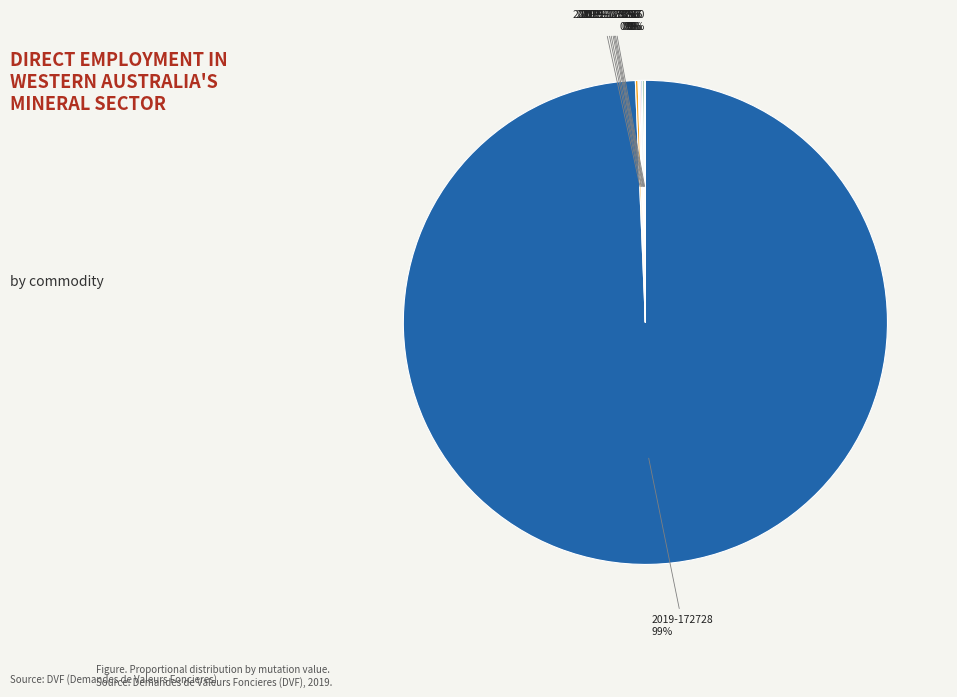

What is the largest slice in the pie chart?

2019-172728